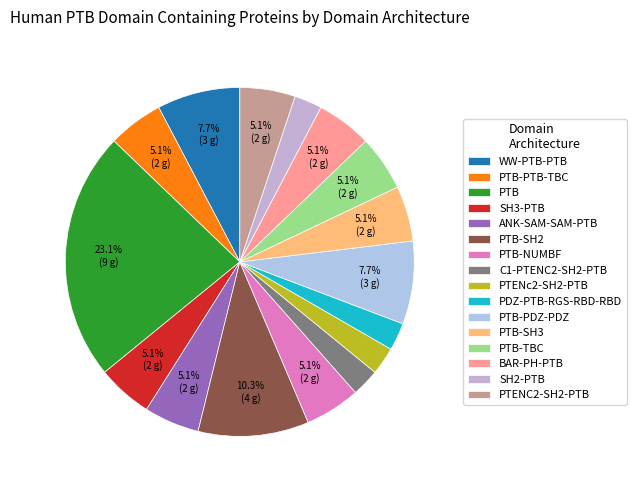

Rank the categories by value from lowest to highest.

C1-PTENC2-SH2-PTB, PTENc2-SH2-PTB, PDZ-PTB-RGS-RBD-RBD, SH2-PTB, PTB-PTB-TBC, SH3-PTB, ANK-SAM-SAM-PTB, PTB-NUMBF, PTB-SH3, PTB-TBC, BAR-PH-PTB, PTENC2-SH2-PTB, WW-PTB-PTB, PTB-PDZ-PDZ, PTB-SH2, PTB